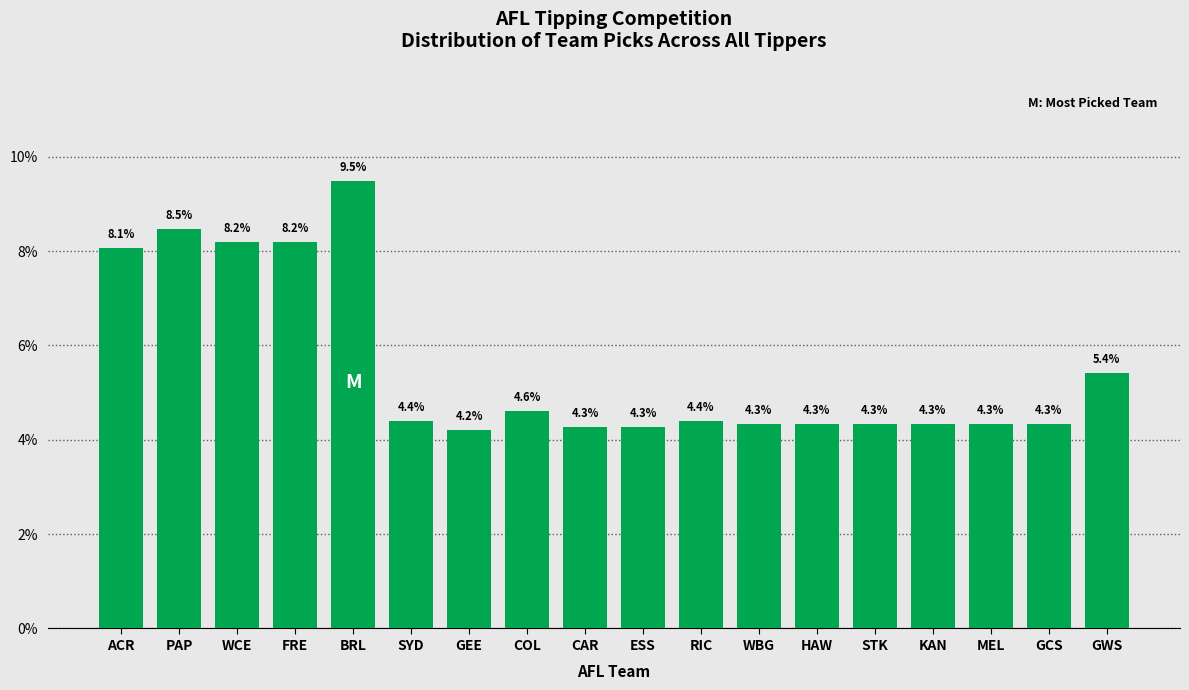

Reading left to right, what are all the values shown in this chart?

8.1	8.5	8.2	8.2	9.5	4.4	4.2	4.6	4.3	4.3	4.4	4.3	4.3	4.3	4.3	4.3	4.3	5.4